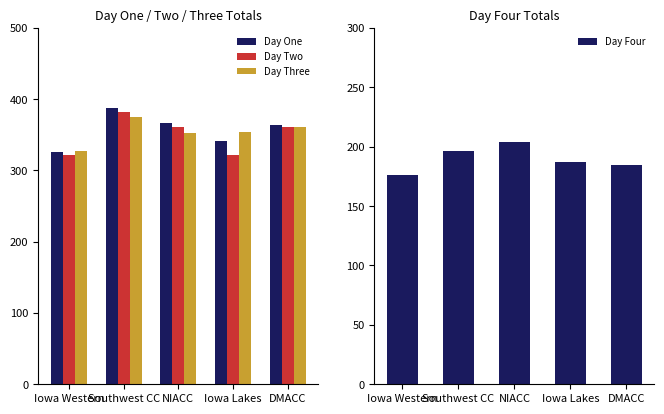

Which category has the lowest value across all series?

Iowa Western